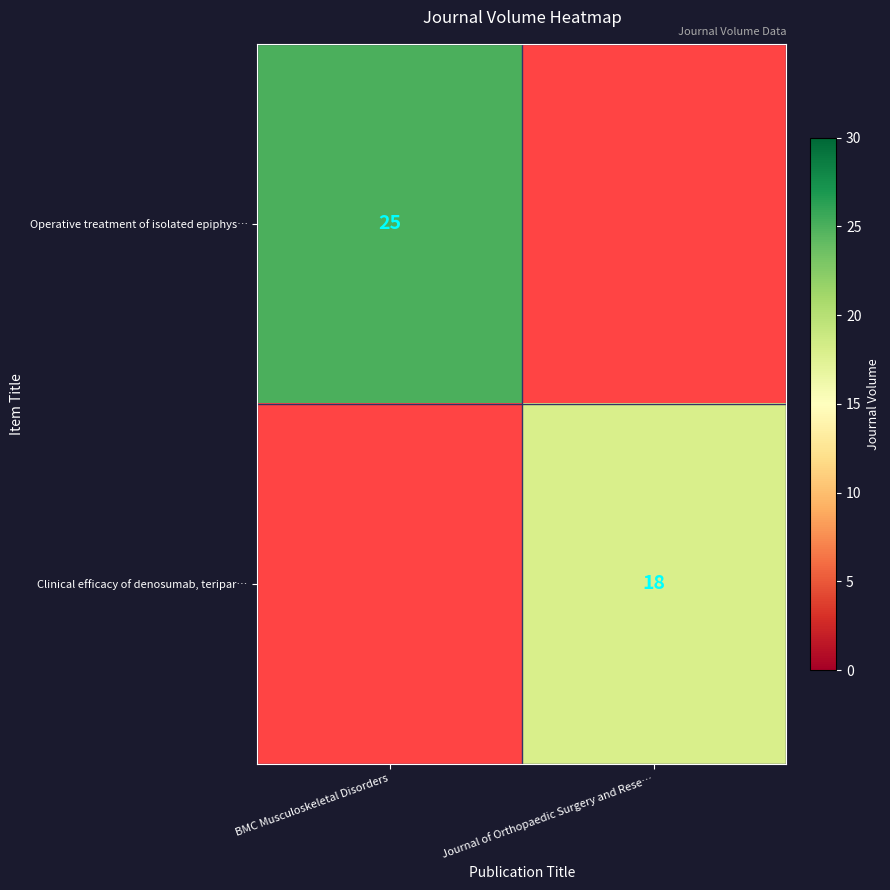

True or false: Clinical efficacy of denosumab, teripar… has a value of 24 at Journal of Orthopaedic Surgery and Rese….

False